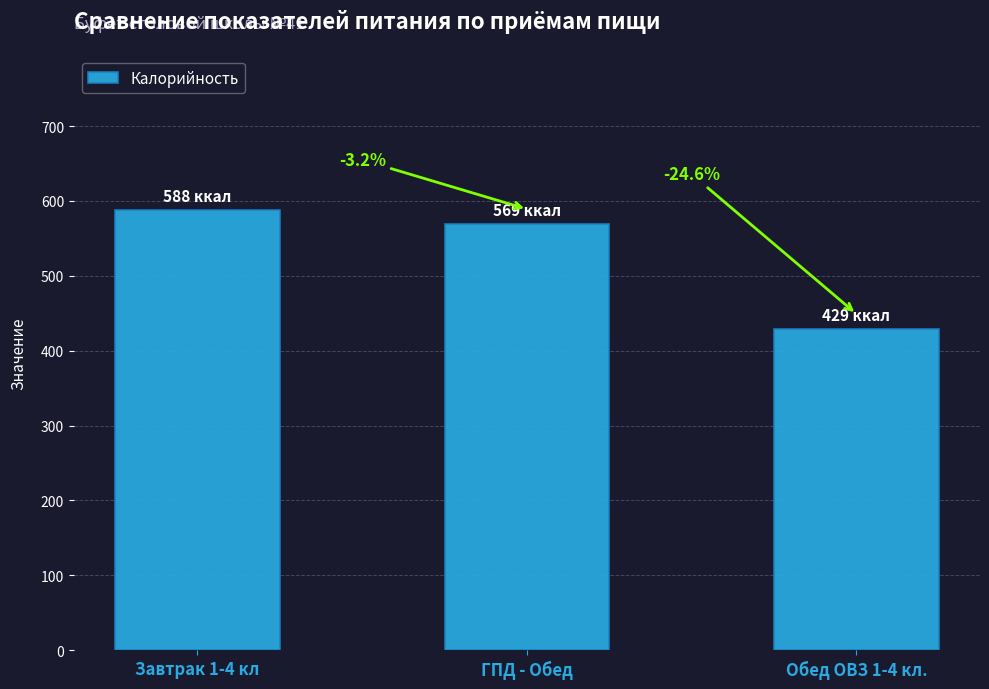

What is the greatest value displayed?

588